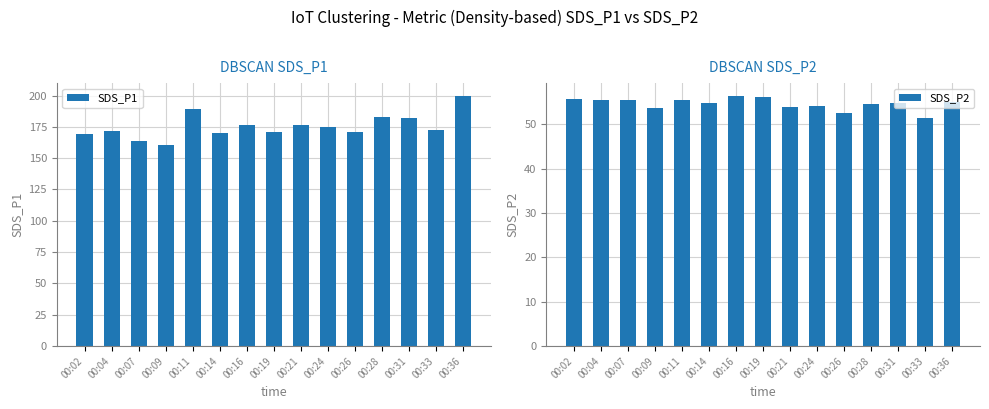

What is the difference between the SDS_P2 values at 00:31 and 00:24?

0.7